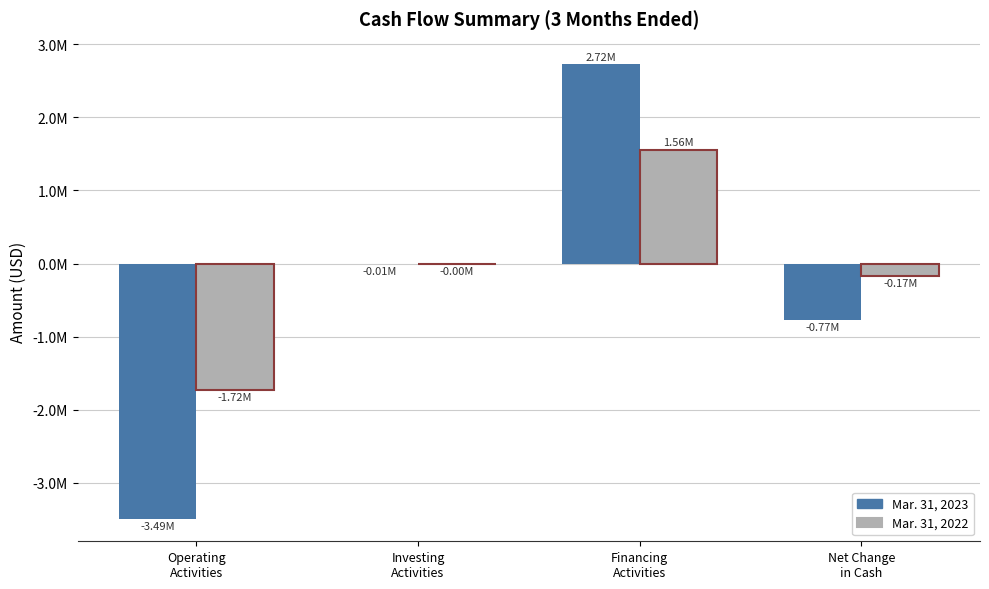

Reading left to right, extract all data points from this chart.

Mar. 31, 2023: Operating
Activities=-3487948	Investing
Activities=-5326	Financing
Activities=2724281	Net Change
in Cash=-768993
Mar. 31, 2022: Operating
Activities=-1724423	Investing
Activities=-2878	Financing
Activities=1558863	Net Change
in Cash=-168438